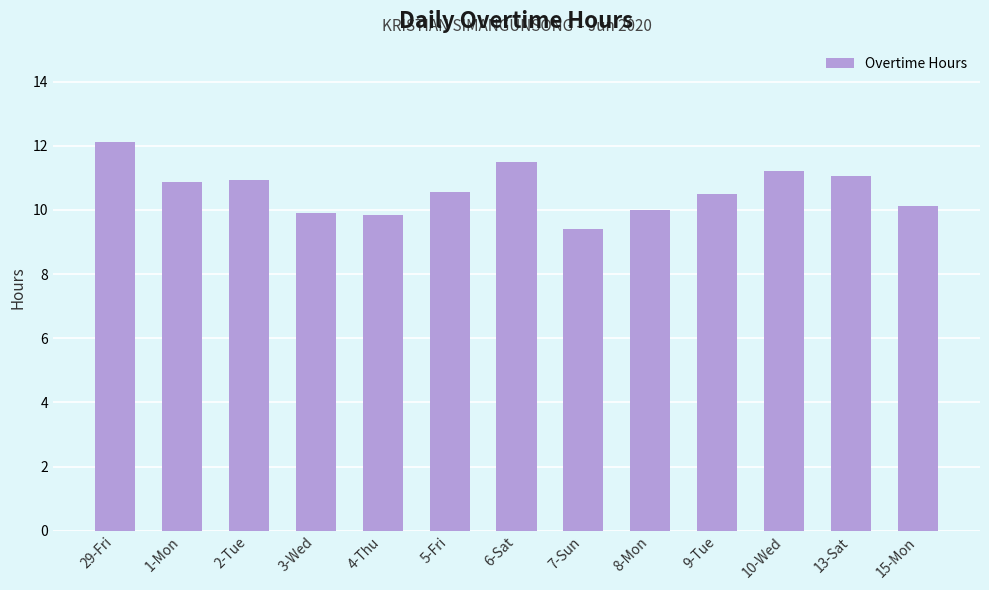

The chart shows a value of 3.4 at 8-Mon. True or false?

False